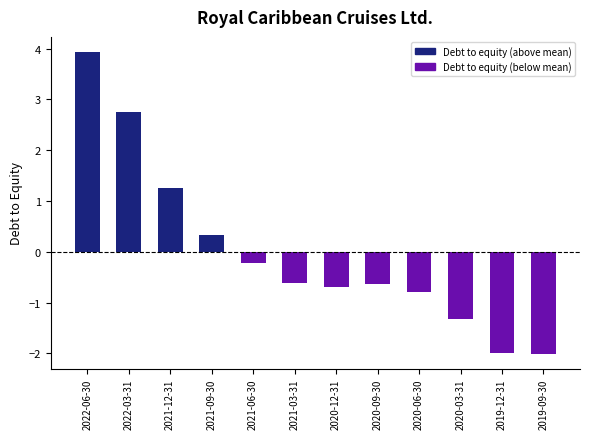

How many data points are less than 0?

8